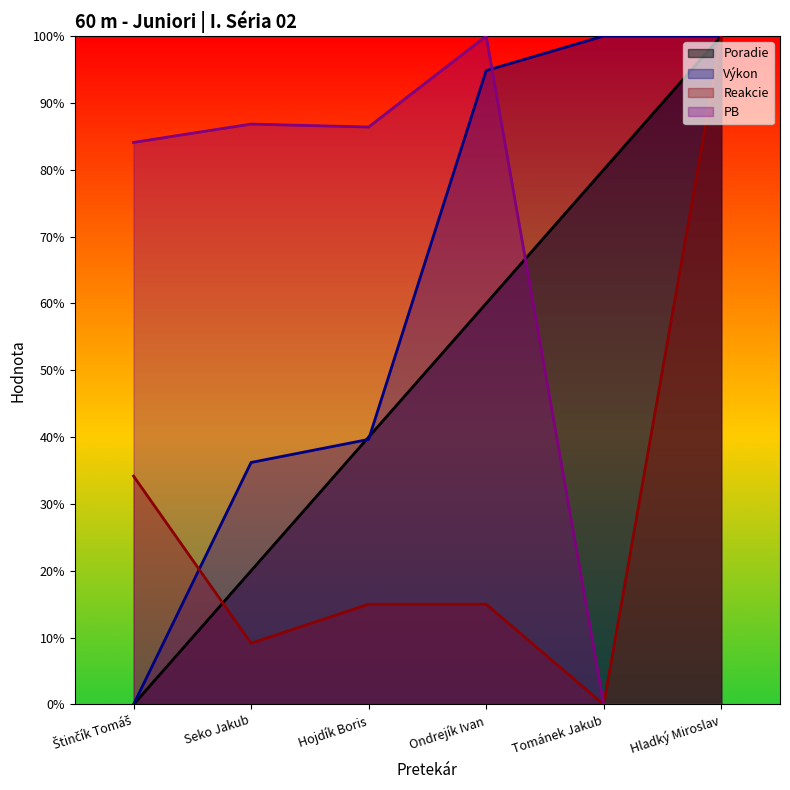

How many lines are shown in the chart?

4